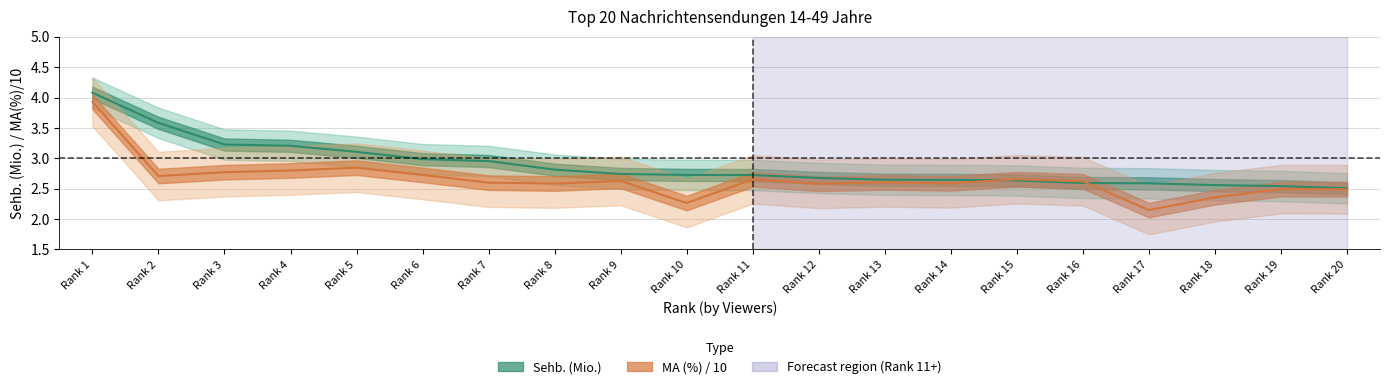

What is the smallest value displayed?

2.1